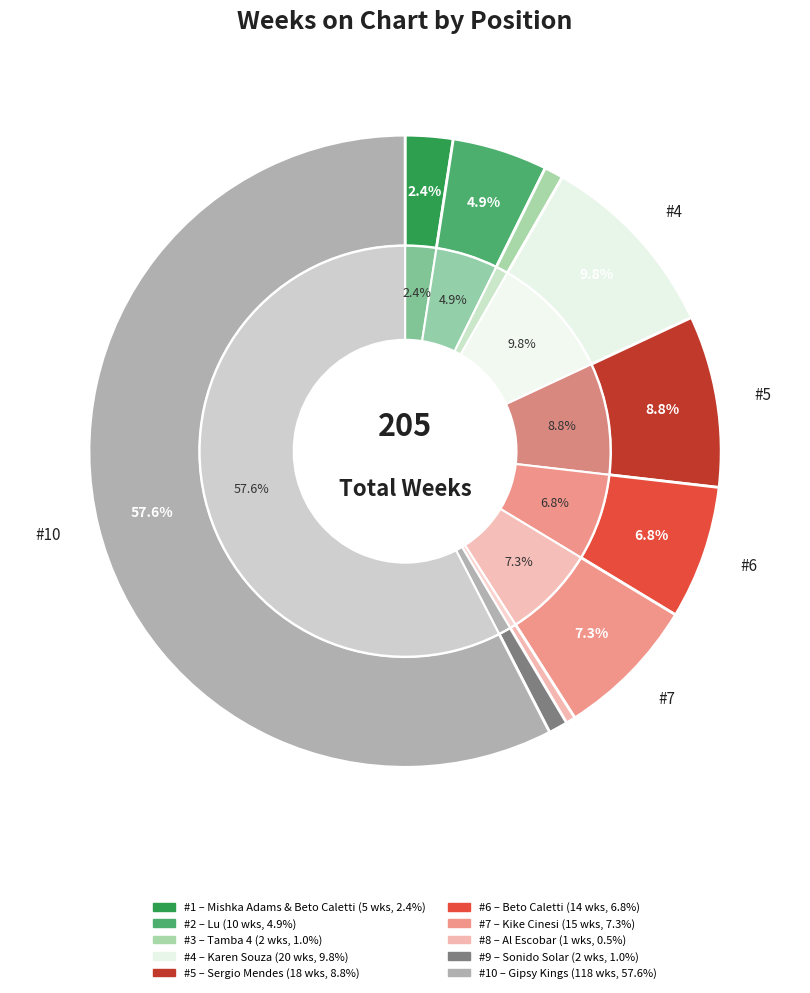

Combined, do 8 and 9 account for over 50%?

No